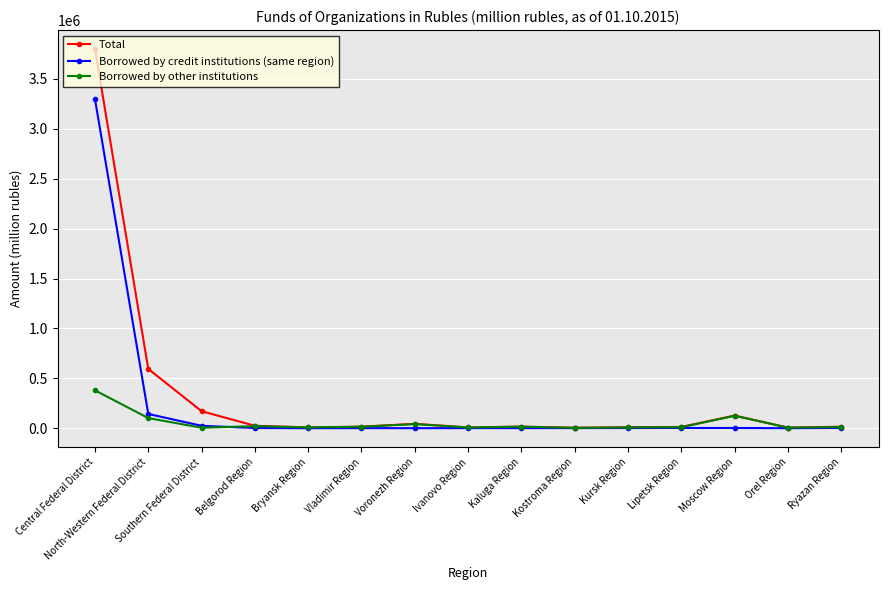

How many series are shown in this chart?

3